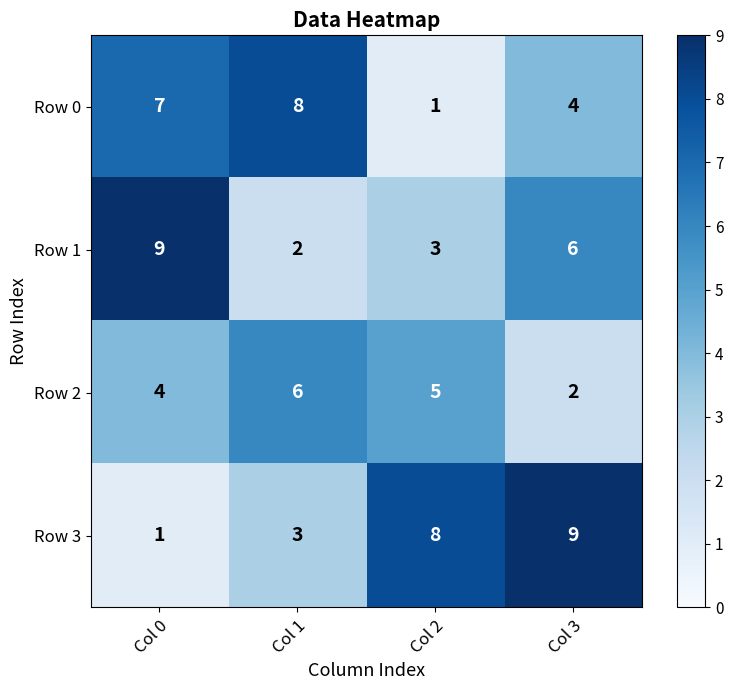

How many Row 3 values are between 3 and 9?

3